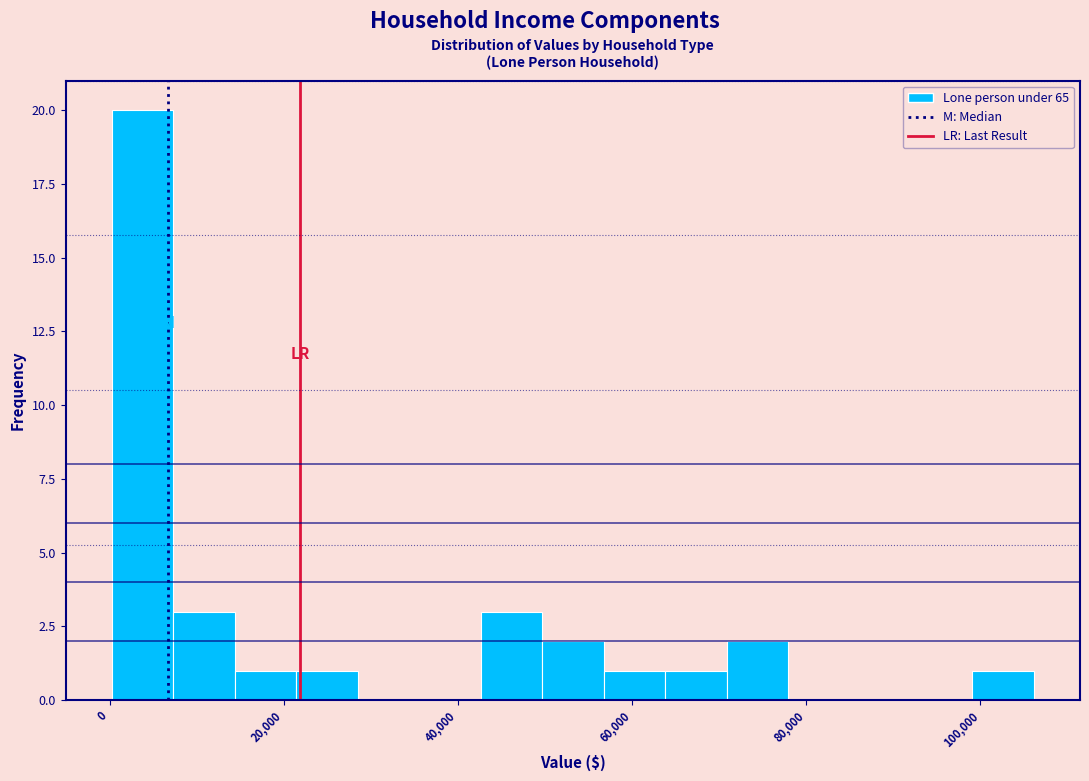

Around what value on the x-axis is the tallest bar? Give the approximate position of its centre, as read against the axis.

4000